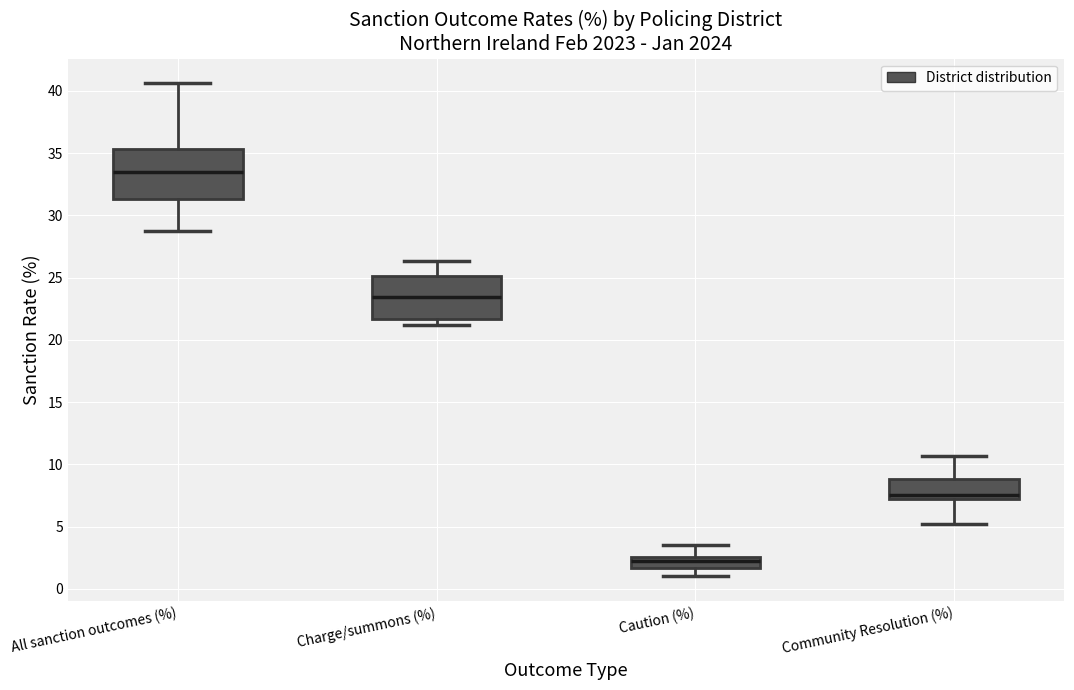

Which box has the lowest median line?

Caution (%)